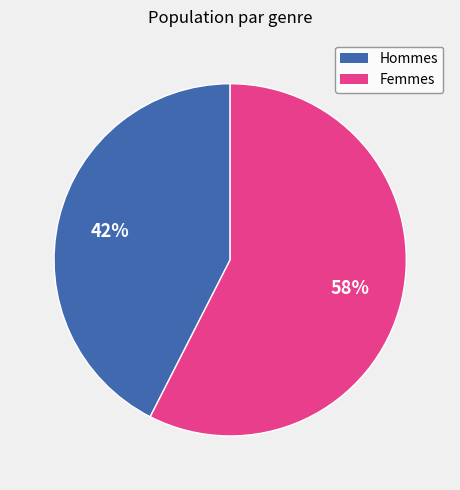

To the nearest percent, what is the average slice percentage?

50%